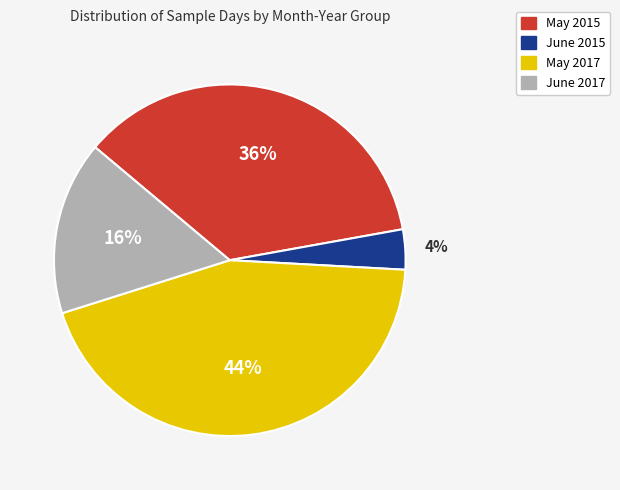

To the nearest percent, what is the average slice percentage?

25%